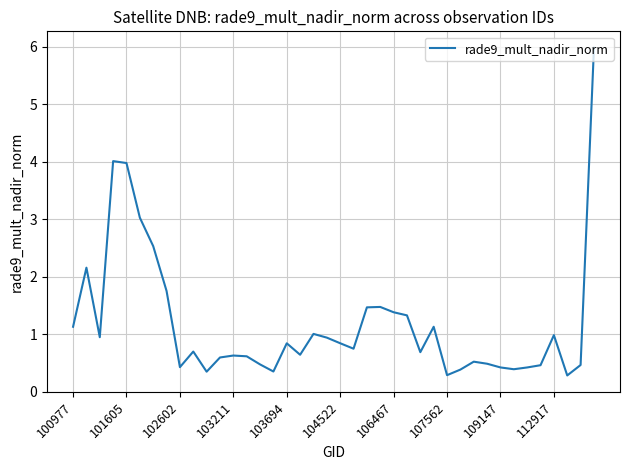

How many categories are shown in the chart?

40